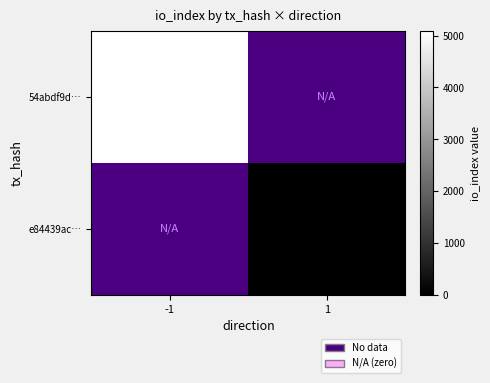

Count the number of categories in the chart.

2